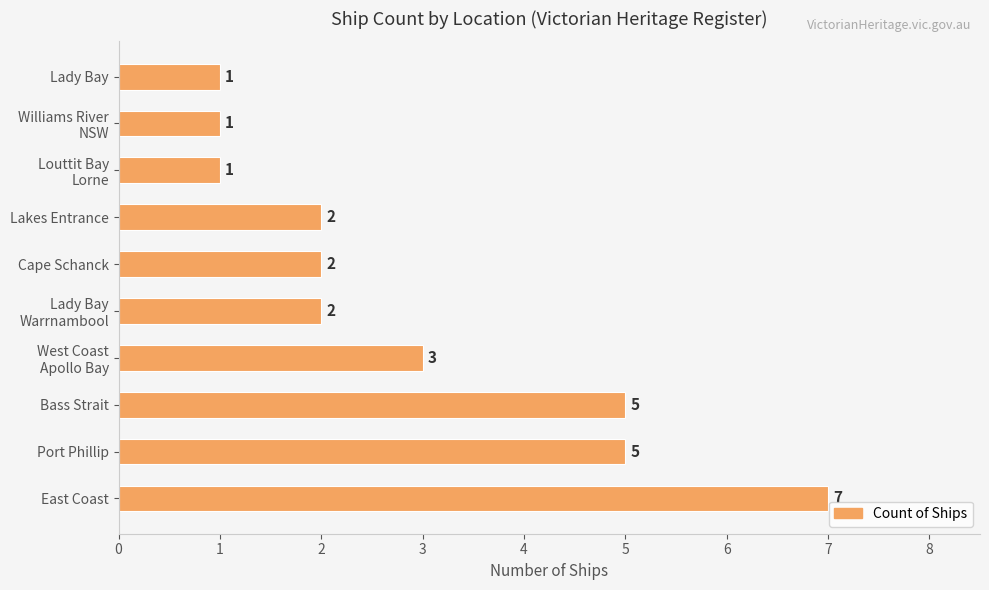

Reading bottom to top, extract all data points from this chart.

7	5	5	3	2	2	2	1	1	1